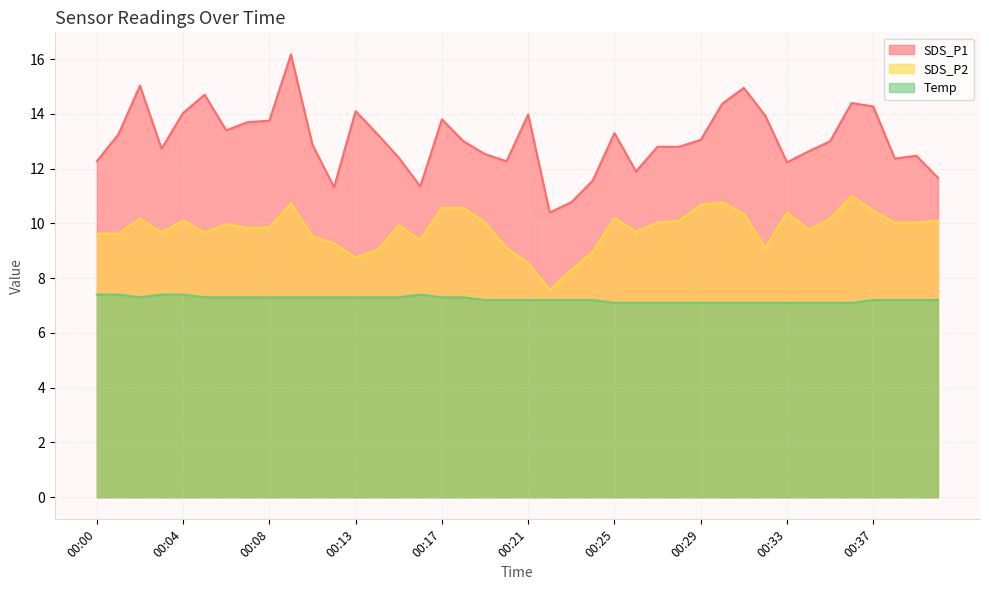

What is the highest value of the Temp series?

7.4